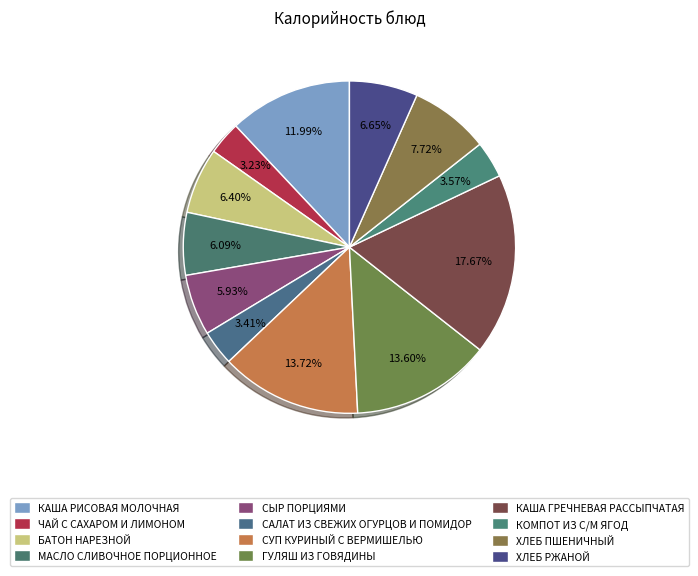

To the nearest percent, what percentage of the pie is СУП КУРИНЫЙ С ВЕРМИШЕЛЬЮ?

14%